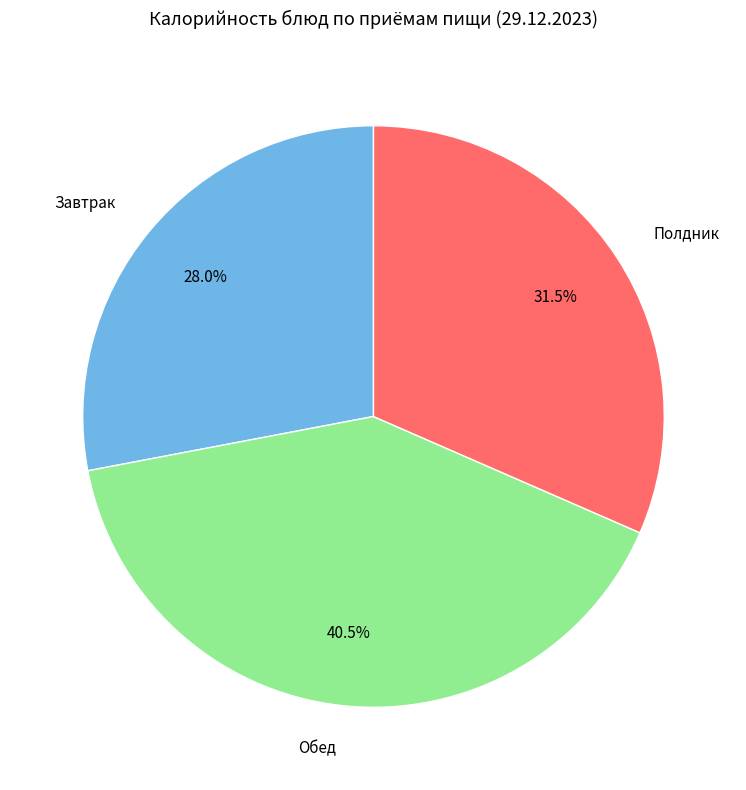

Rank the categories by value from highest to lowest.

Обед, Полдник, Завтрак